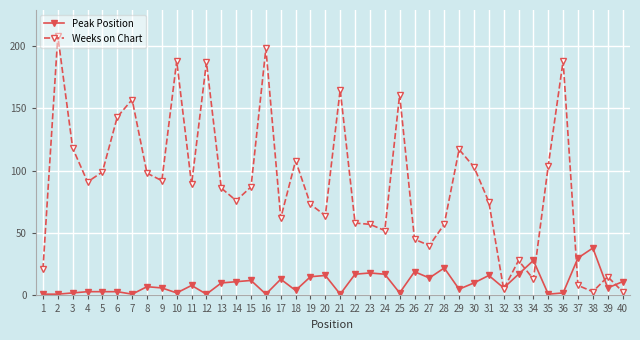

How many distinct data groups are displayed?

2